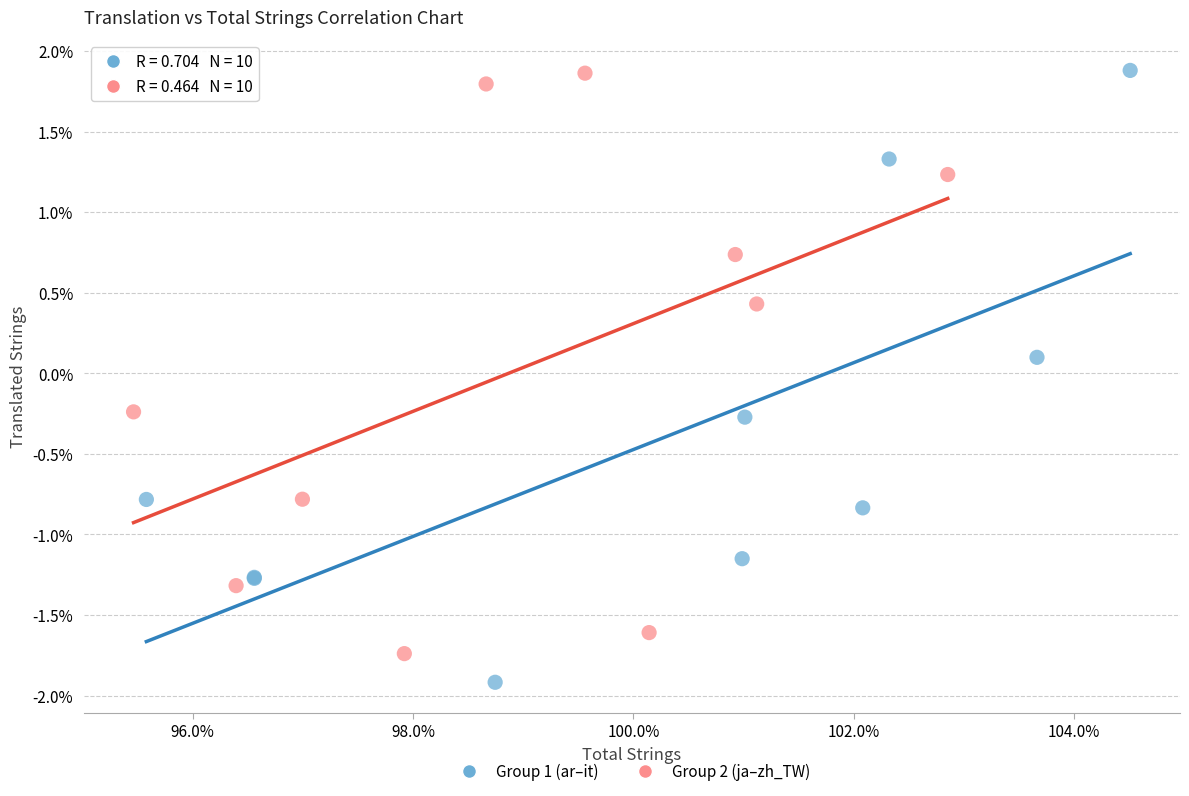

Which series contains the lowest Y value?

Group 1 (ar–it)